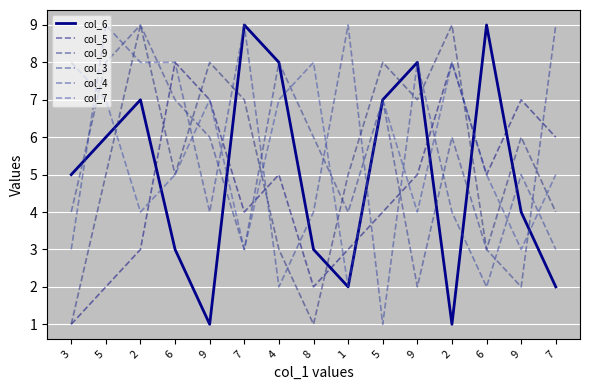

Does the chart display data point markers on the line(s)?

No